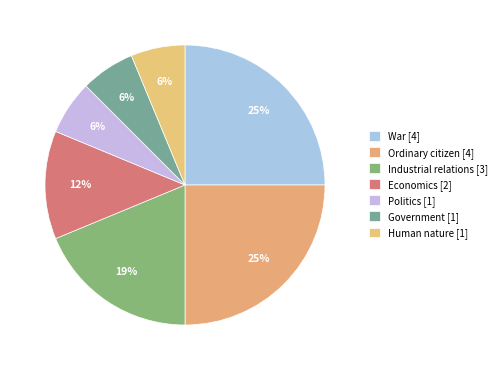

How many slices are in this pie chart?

7